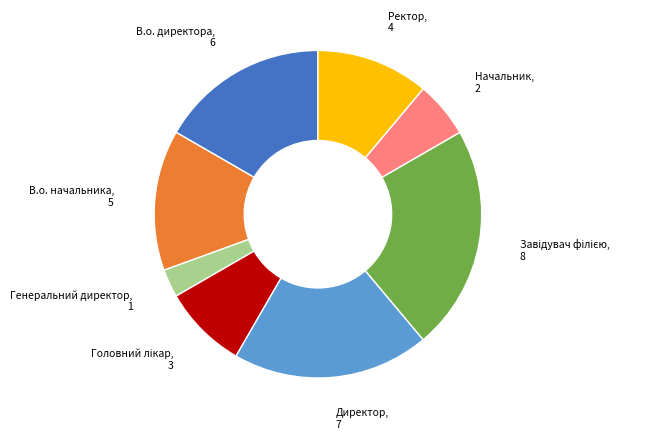

Is there a majority slice in this chart?

No